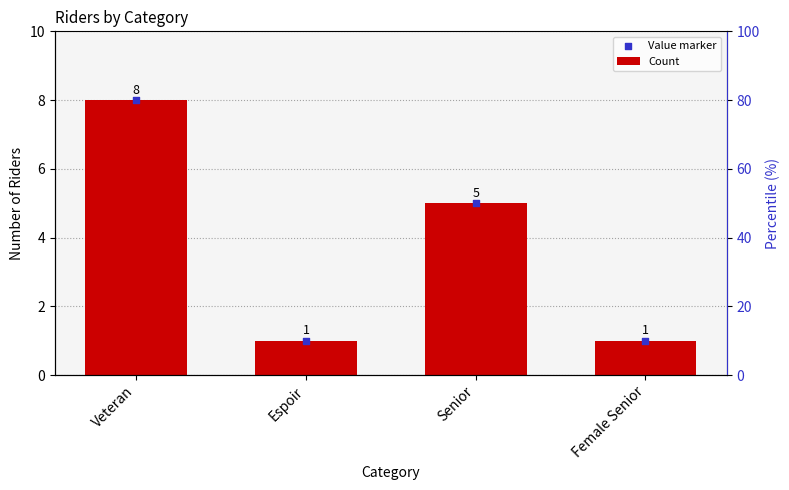

What is the total value across all series at Veteran?

16